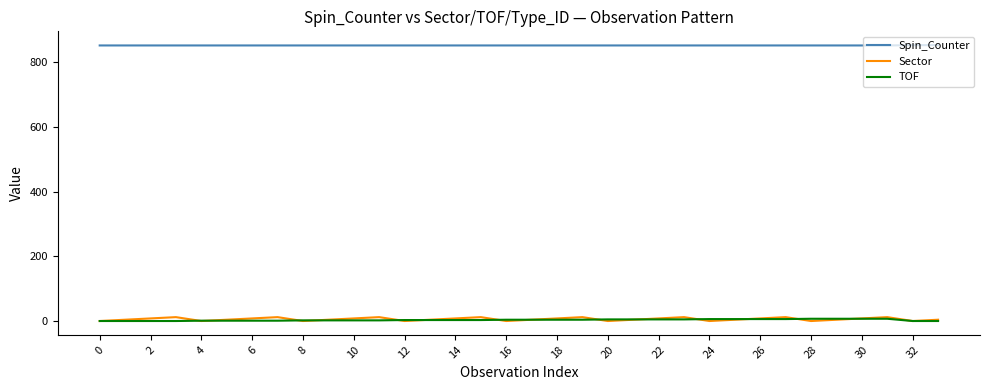

Is this an area chart (filled region under the line)?

No